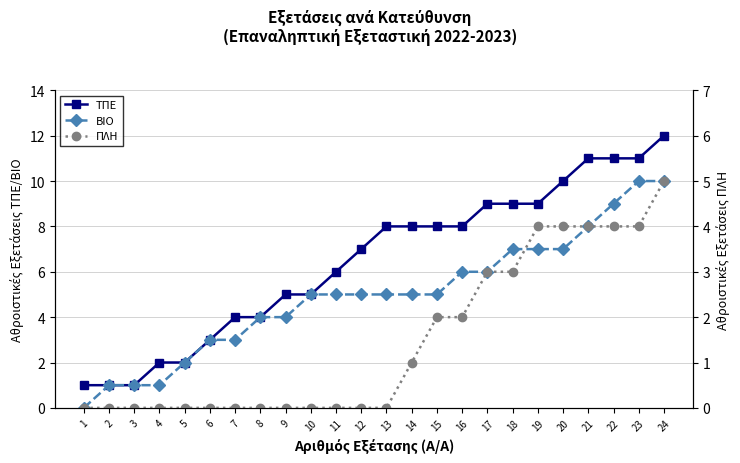

Is it true that ΠΛΗ equals 0 at 13?

True